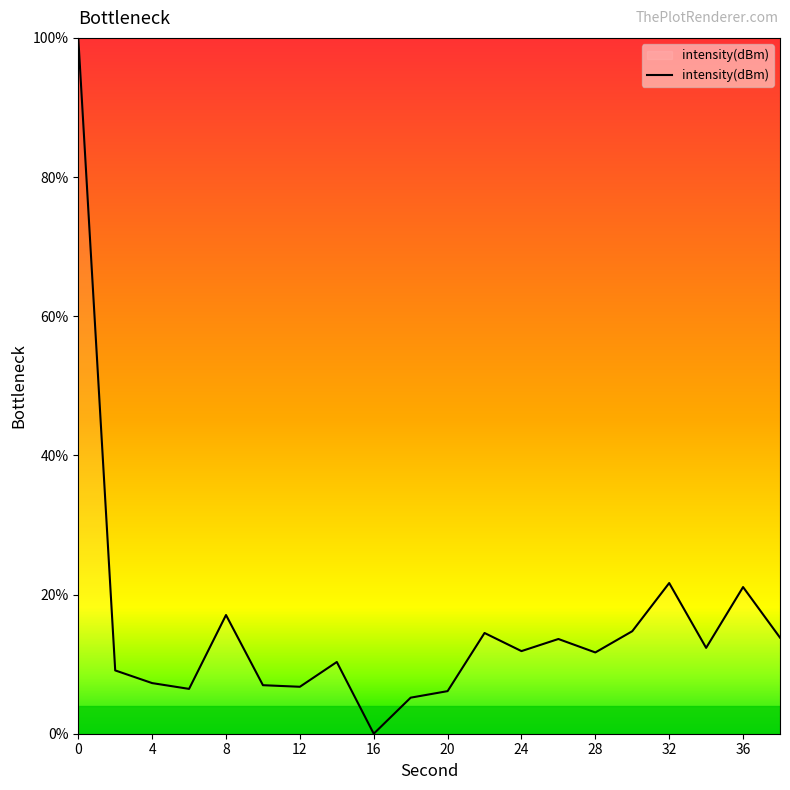

What is the difference between the maximum and minimum values?

100.0